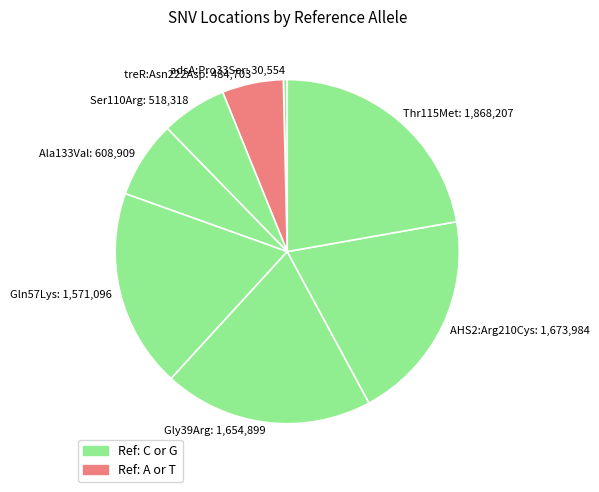

What is the ratio of the value at Gln57Lys: 1,571,096 to the value at Ser110Arg: 518,318?

3.0